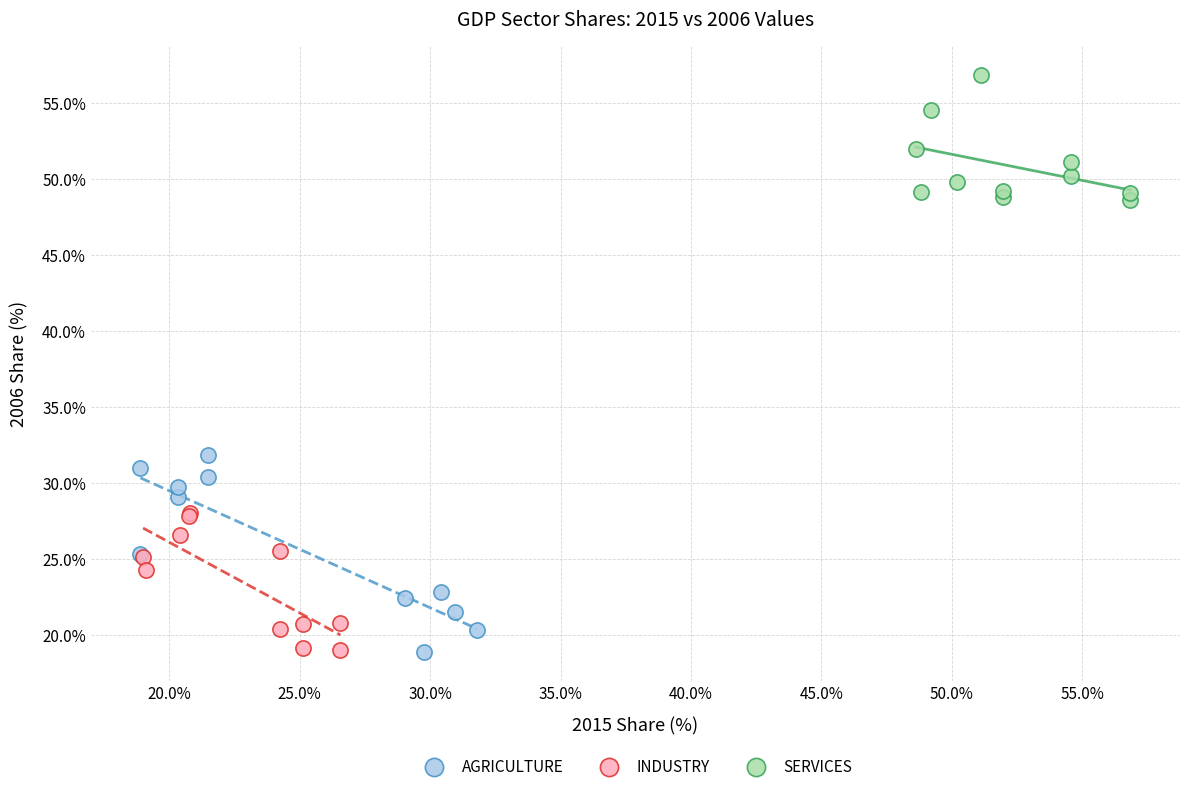

Which series has the widest spread of Y values?

AGRICULTURE